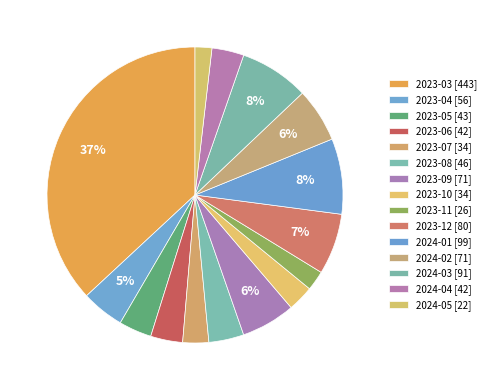

Which slice is the largest?

2023-03